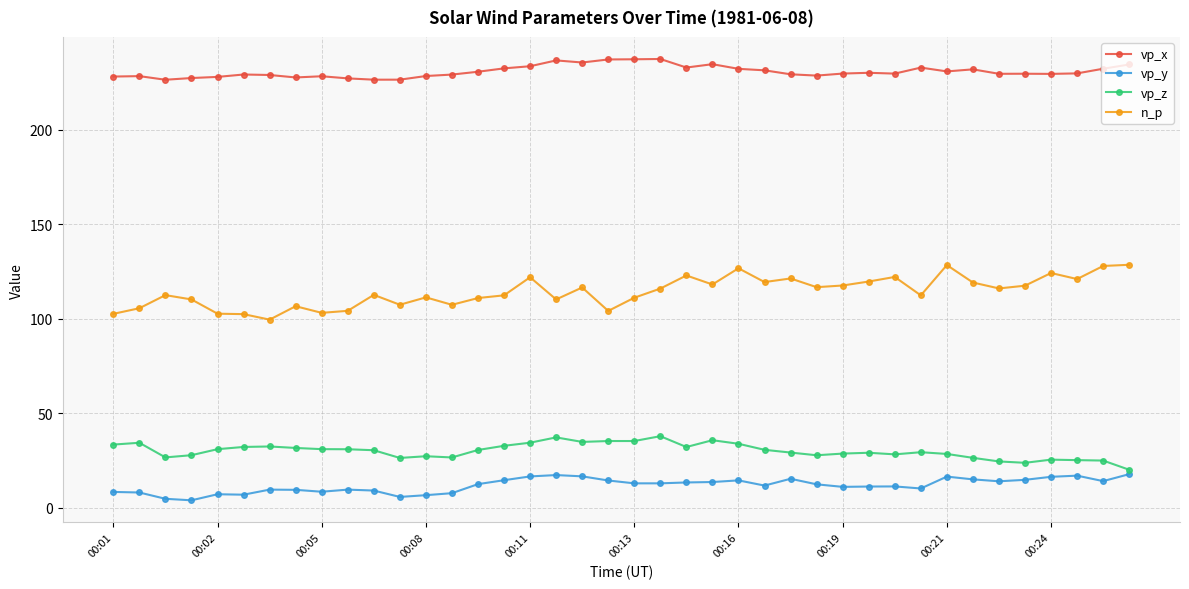

What is the value of the vp_x point at the 33rd from the left?

230.8